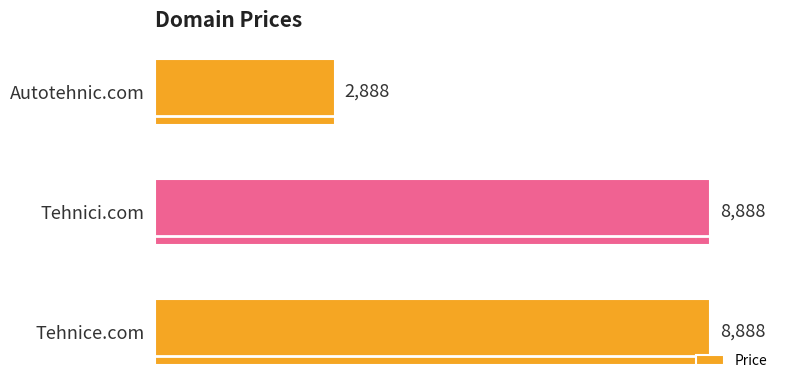

Are the bars horizontal?

Yes